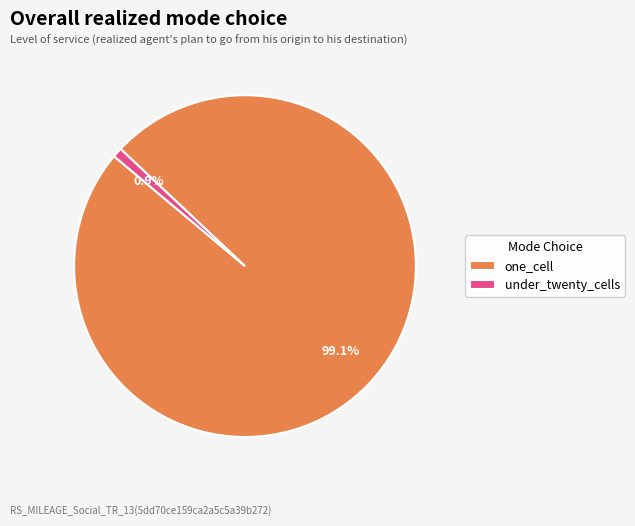

Which category accounts for the majority?

one_cell